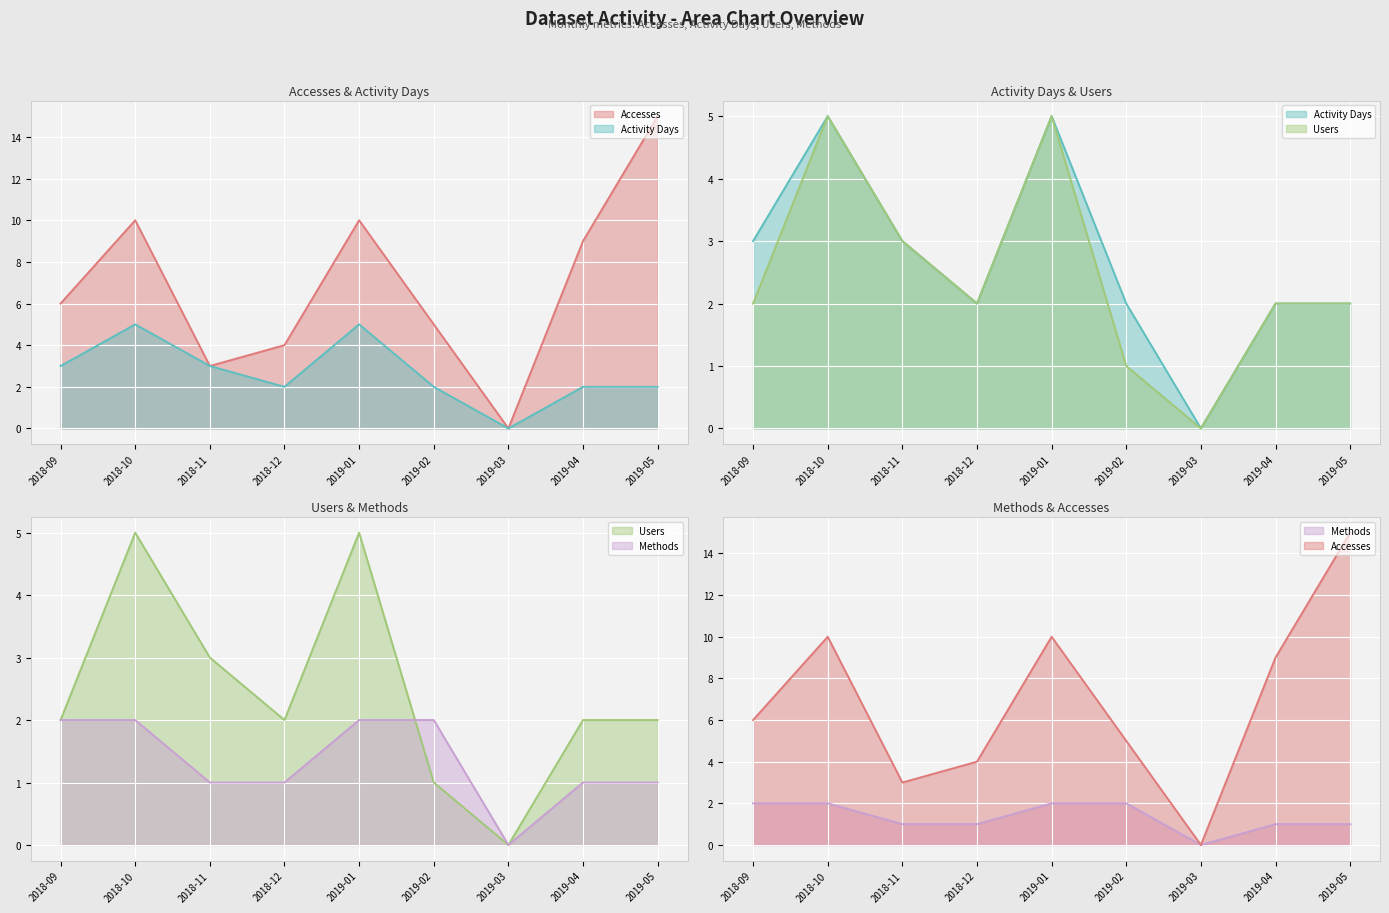

The Activity Days series shows 3 at 2018-12. True or false?

False